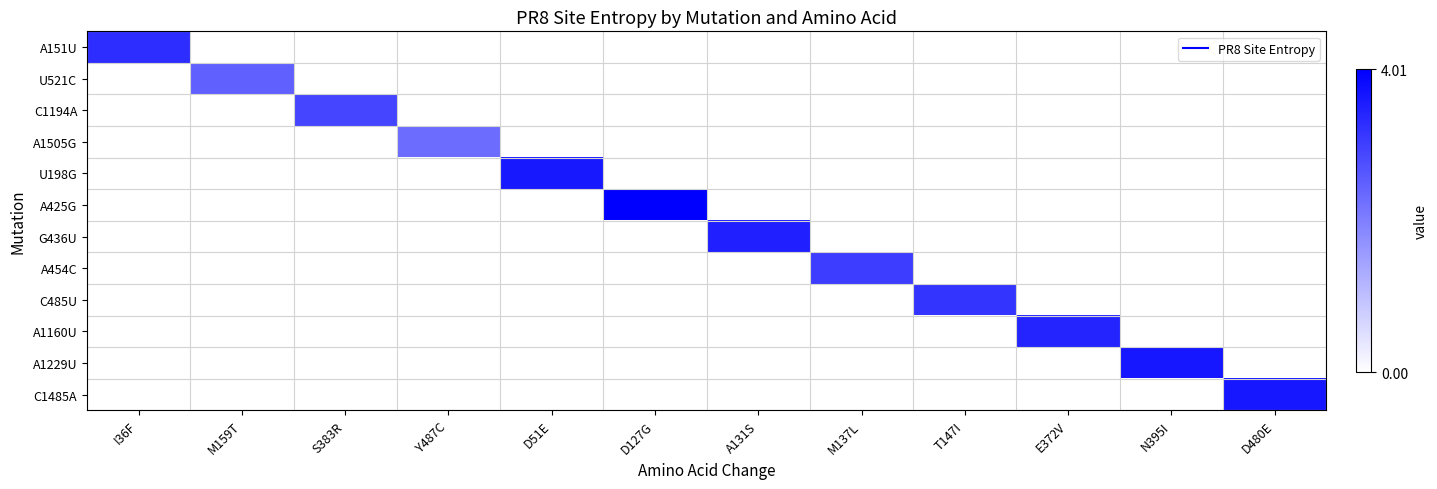

At which category is the sum across all series the highest?

D127G